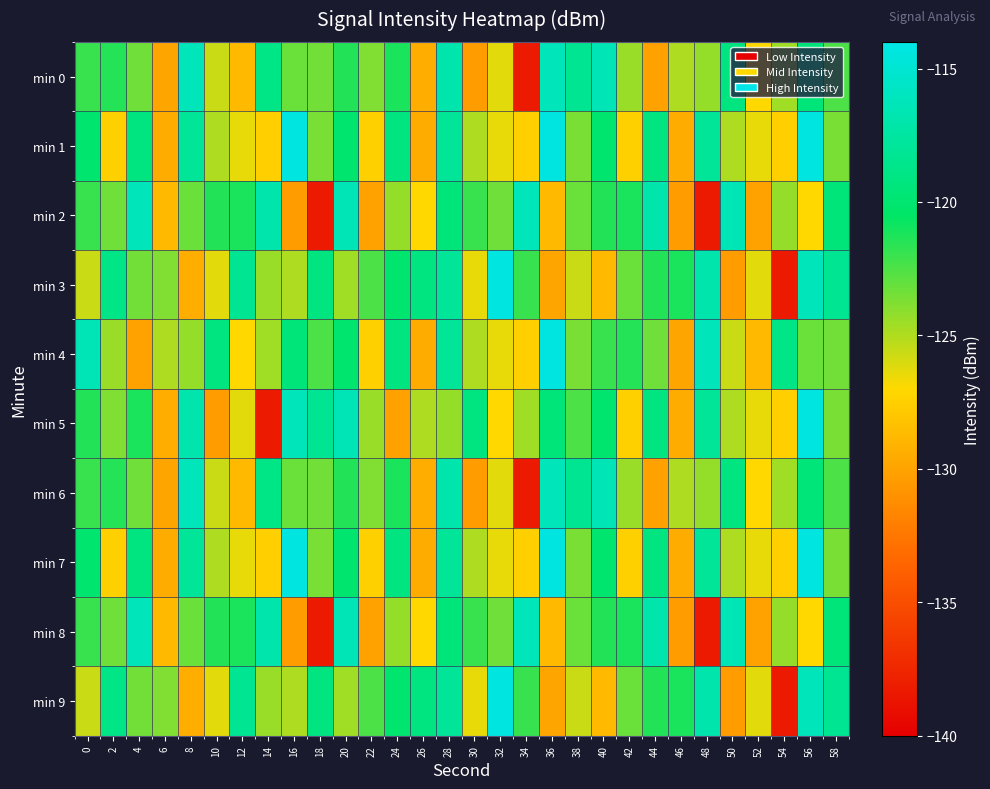

What is the total value across all series at 32?

-1234.2